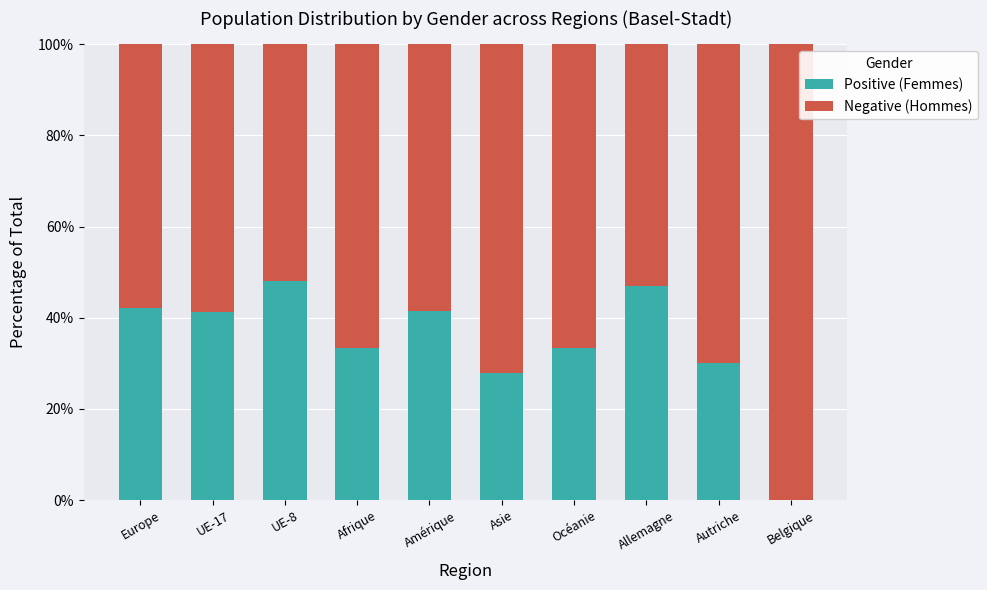

What is the sum of the Positive (Femmes) values at UE-8 and Belgique?

48.0